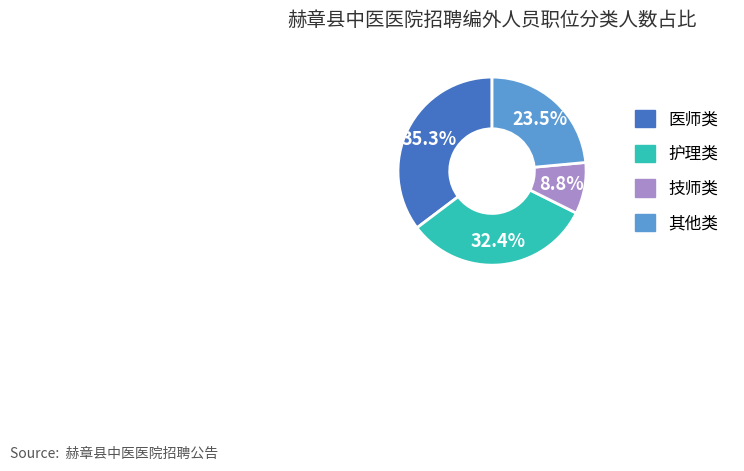

To the nearest percent, what portion does 技师类 represent?

9%